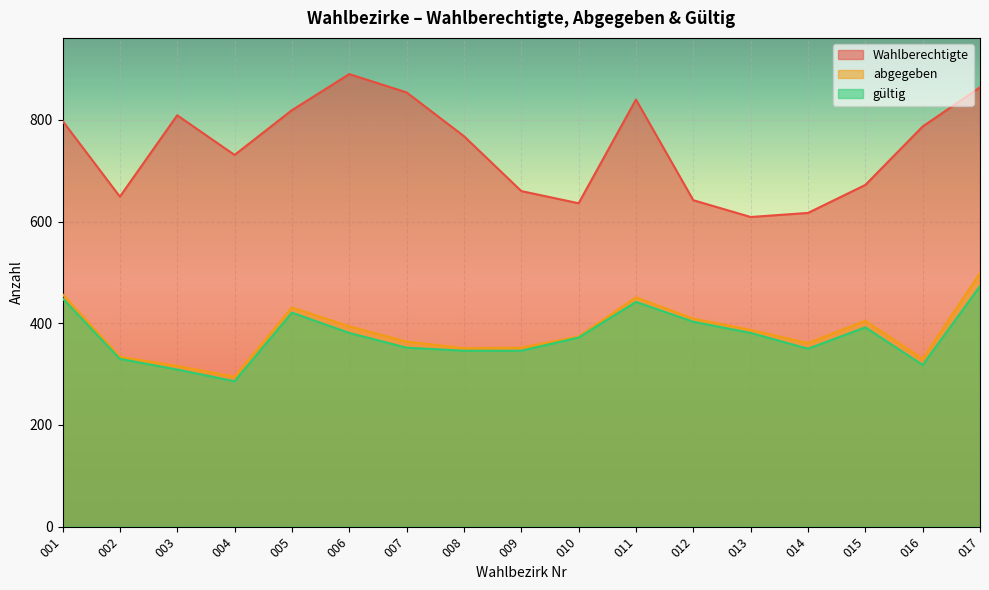

Does the chart display data point markers on the line(s)?

No